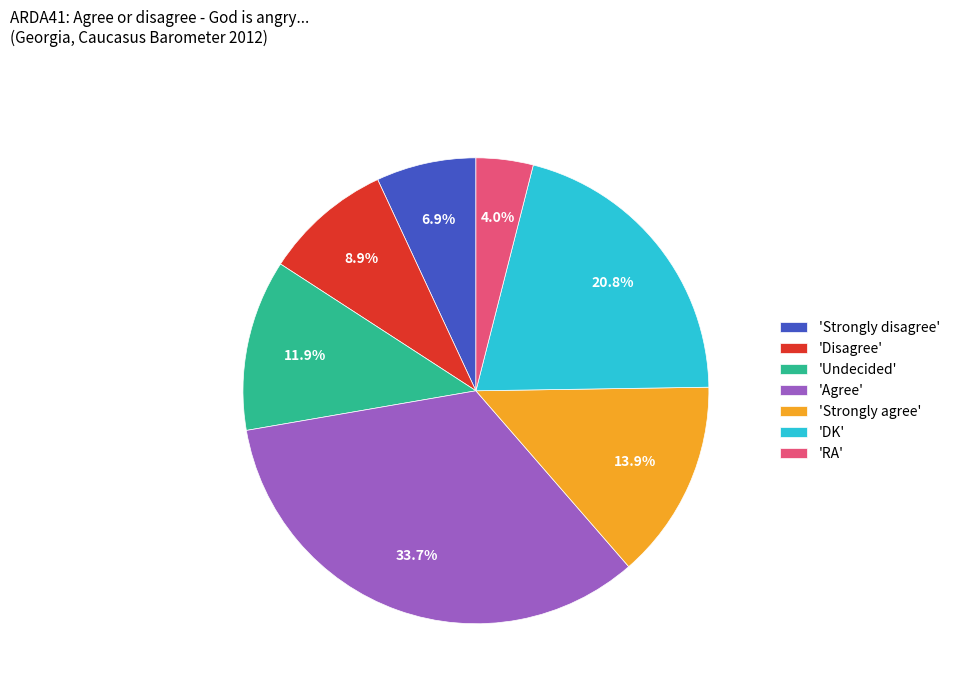

Is there a majority slice in this chart?

No